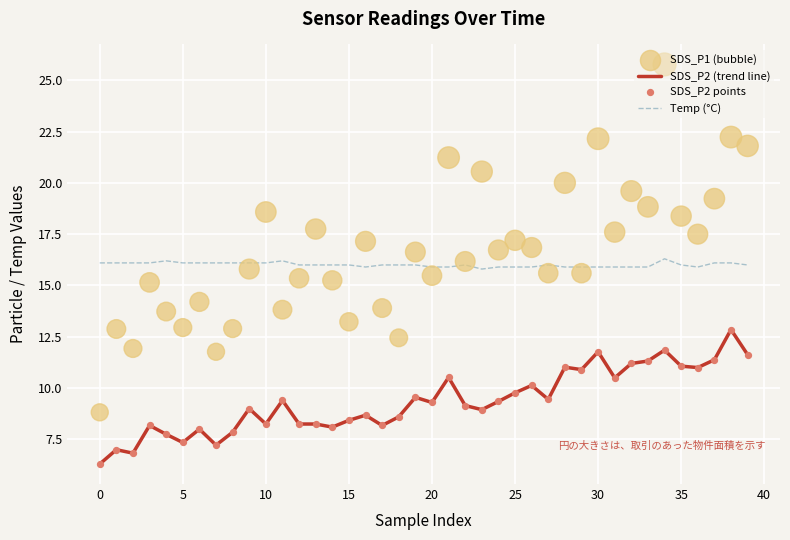

Which series reaches the maximum Y coordinate?

SDS_P1 (bubble)